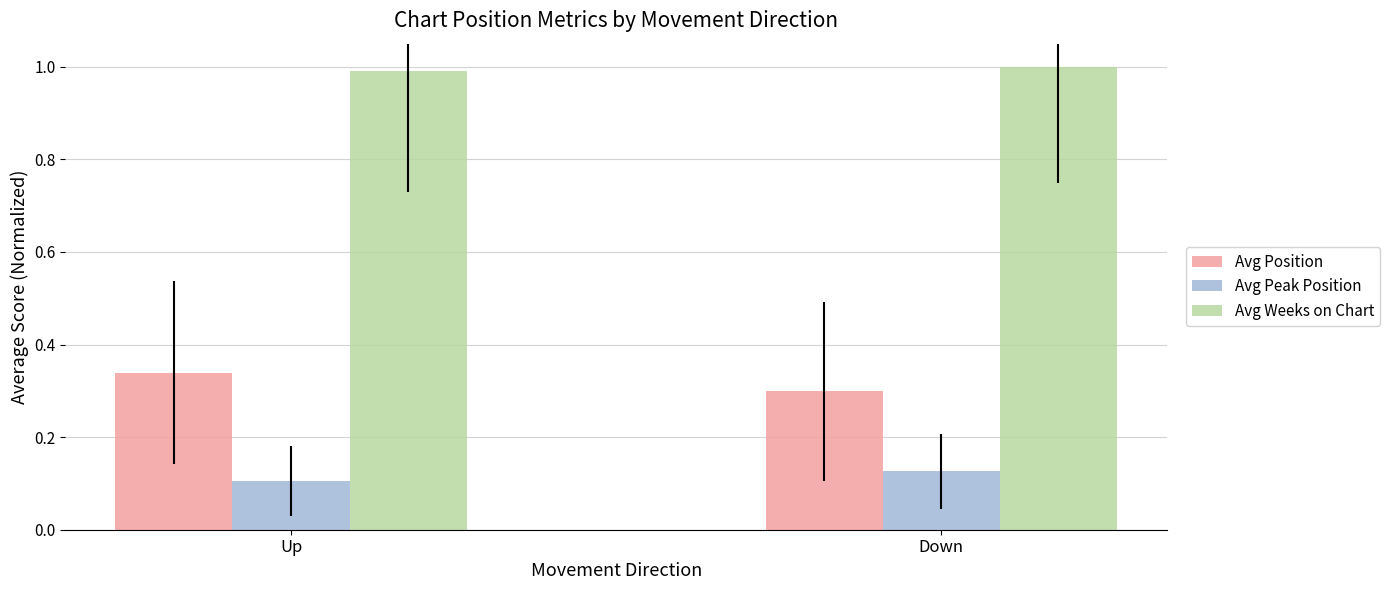

Rank the series at Up from highest to lowest value.

Avg Weeks on Chart, Avg Position, Avg Peak Position